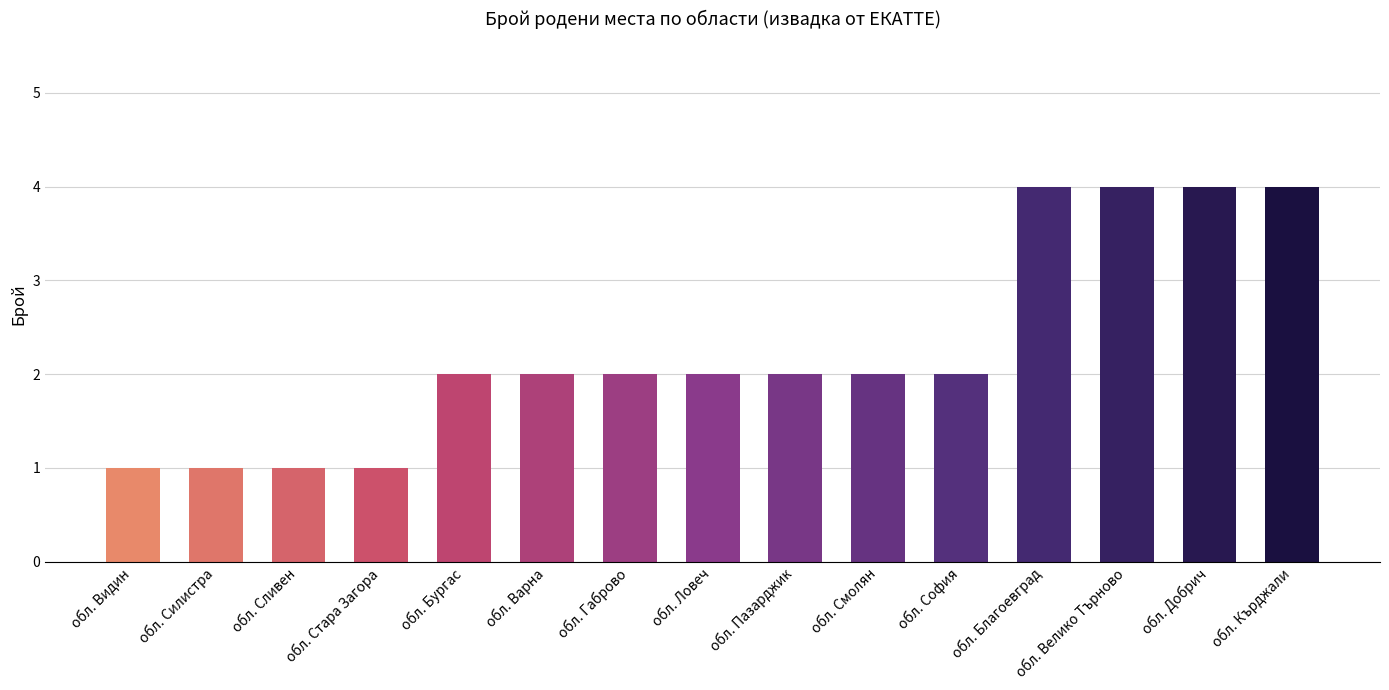

How many data points does each series have?

15